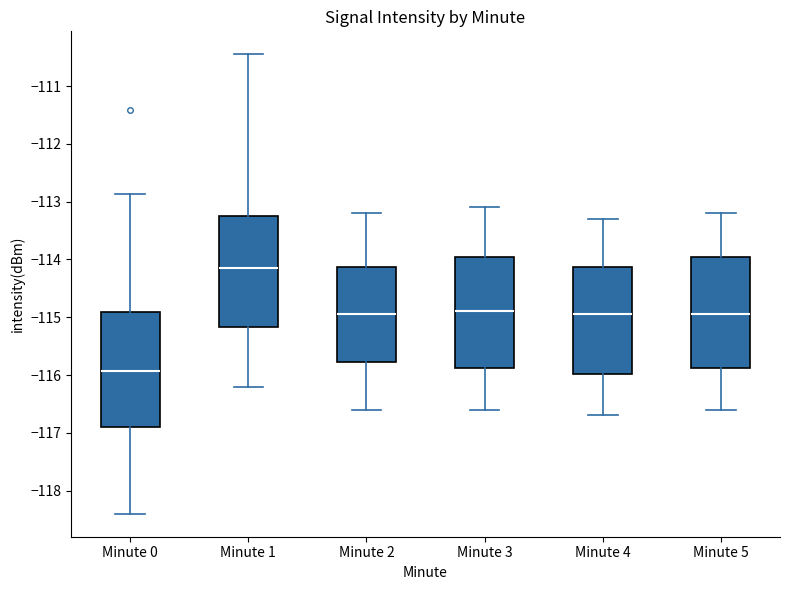

Where is the lower edge of the box for Minute 2 on the y-axis? The values are not printed on the chart, so give them approximately, as read against the axis.

-115.8